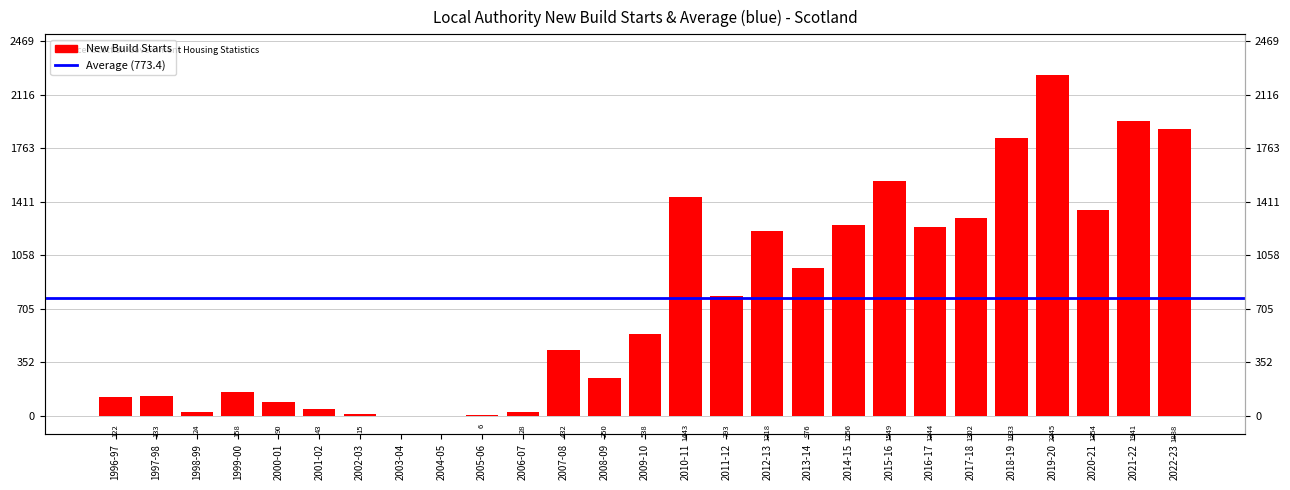

What is the greatest value displayed?

2245